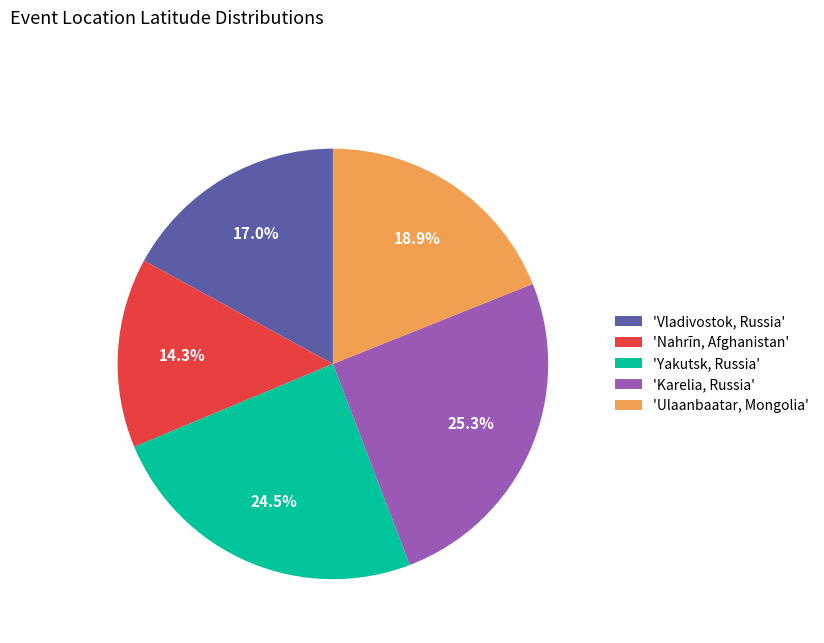

Is there a majority slice in this chart?

No